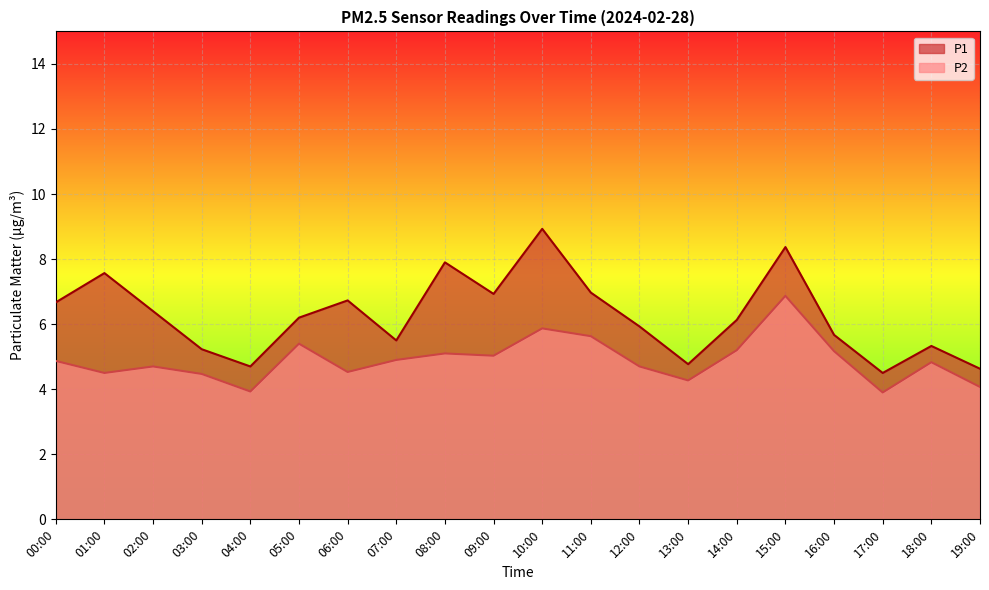

Reading left to right, what are all the values shown in this chart?

P1: 00:00=6.7	01:00=7.6	02:00=6.4	03:00=5.2	04:00=4.7	05:00=6.2	06:00=6.7	07:00=5.5	08:00=7.9	09:00=6.9	10:00=8.9	11:00=7.0	12:00=5.9	13:00=4.8	14:00=6.1	15:00=8.4	16:00=5.7	17:00=4.5	18:00=5.3	19:00=4.6
P2: 00:00=4.9	01:00=4.5	02:00=4.7	03:00=4.5	04:00=3.9	05:00=5.4	06:00=4.5	07:00=4.9	08:00=5.1	09:00=5.0	10:00=5.9	11:00=5.6	12:00=4.7	13:00=4.3	14:00=5.2	15:00=6.9	16:00=5.2	17:00=3.9	18:00=4.8	19:00=4.1